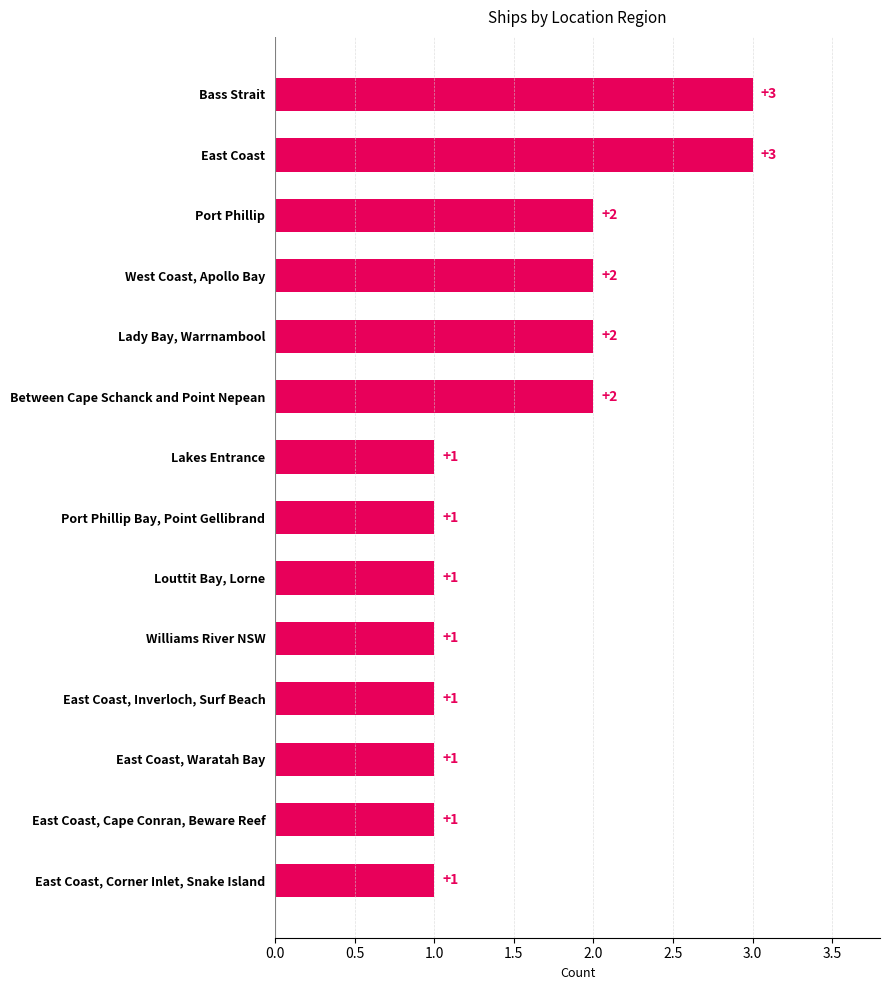

Reading bottom to top, transcribe all the data shown in this chart.

East Coast, Corner Inlet, Snake Island=1	East Coast, Cape Conran, Beware Reef=1	East Coast, Waratah Bay=1	East Coast, Inverloch, Surf Beach=1	Williams River NSW=1	Louttit Bay, Lorne=1	Port Phillip Bay, Point Gellibrand=1	Lakes Entrance=1	Between Cape Schanck and Point Nepean=2	Lady Bay, Warrnambool=2	West Coast, Apollo Bay=2	Port Phillip=2	East Coast=3	Bass Strait=3